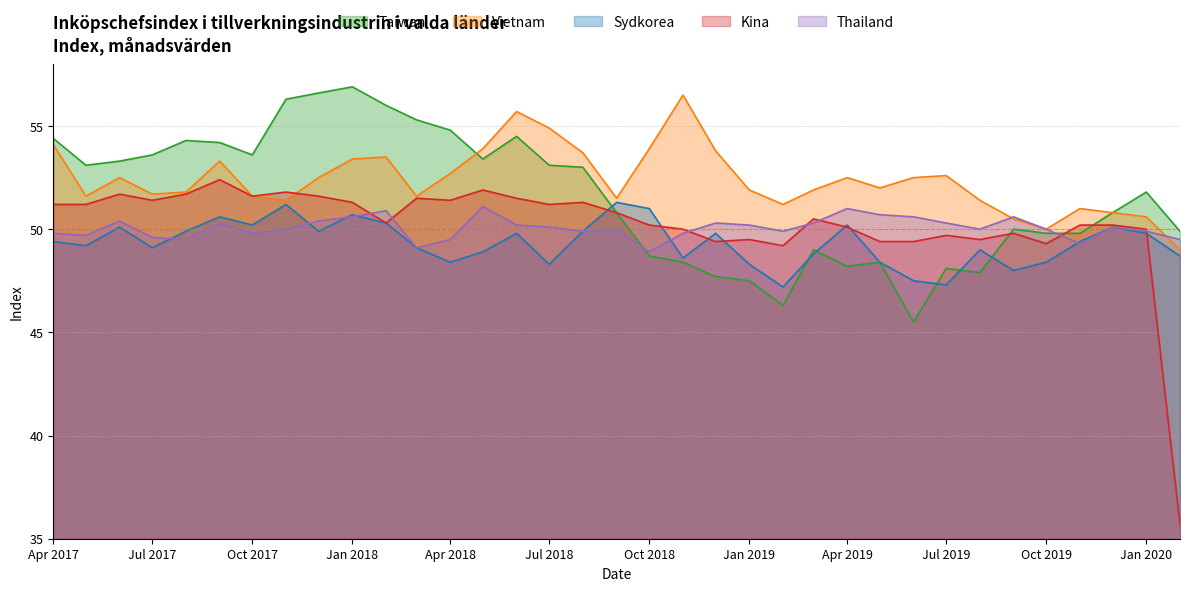

Which series has the largest range (max minus min)?

Kina